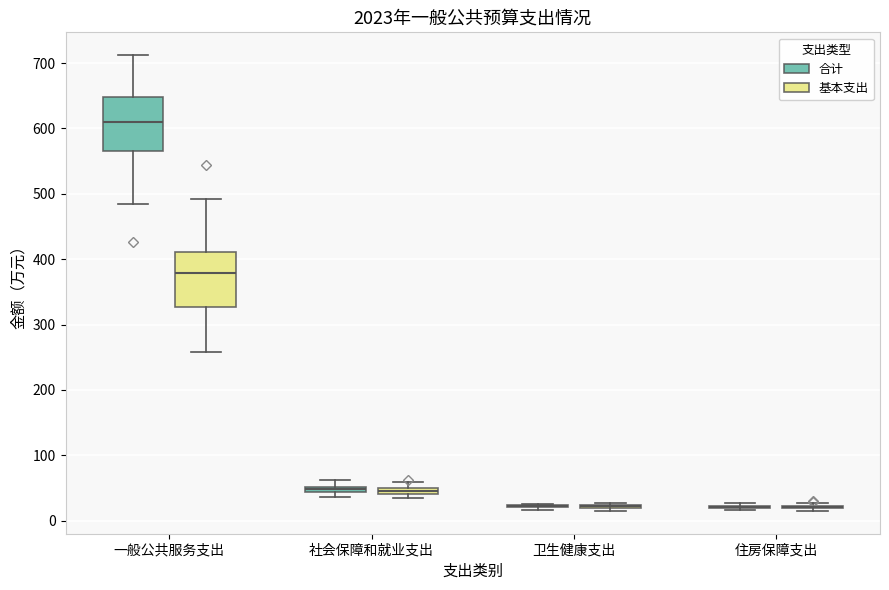

Where is the upper edge of the box for 一般公共服务支出 (基本支出) on the y-axis? The values are not printed on the chart, so give them approximately, as read against the axis.

410